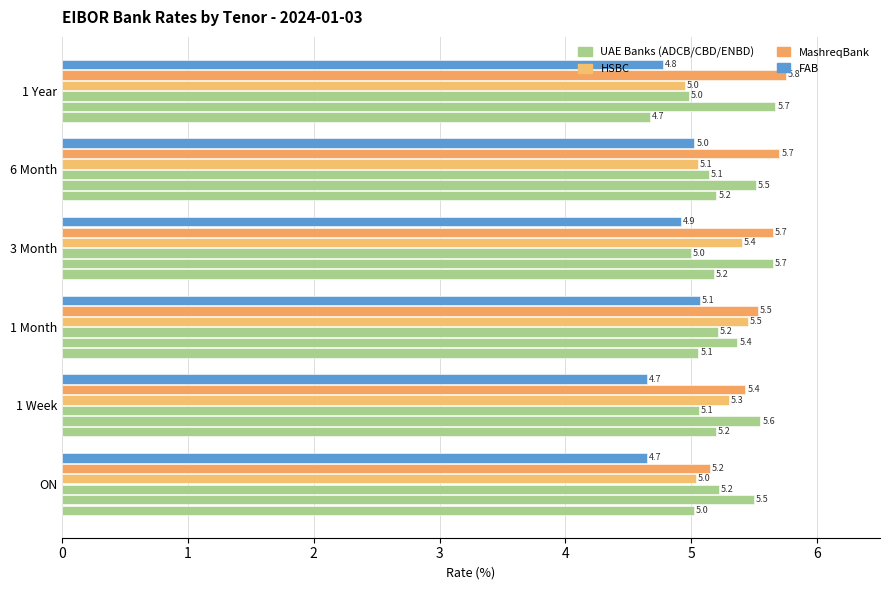

How many series are shown in this chart?

6